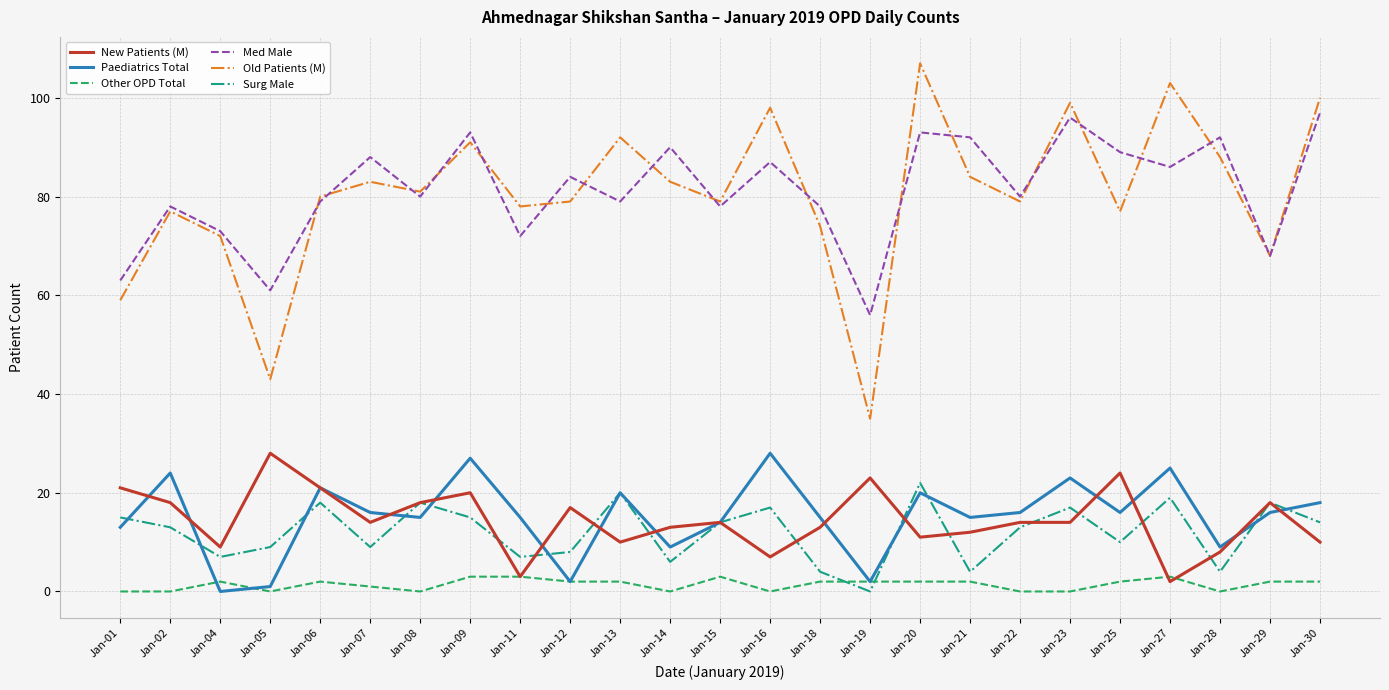

What is the spread (max minus min) of values at Jan-01?

63